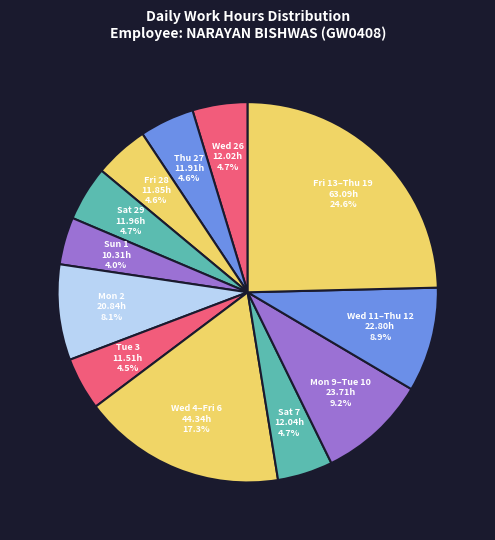

How many segments does this pie chart have?

12